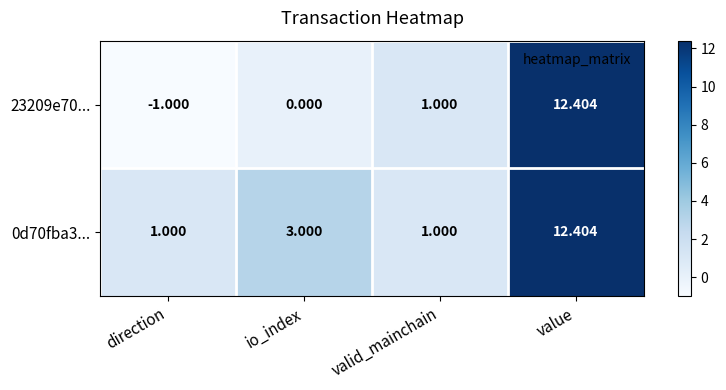

At which category is the sum across all series the highest?

value